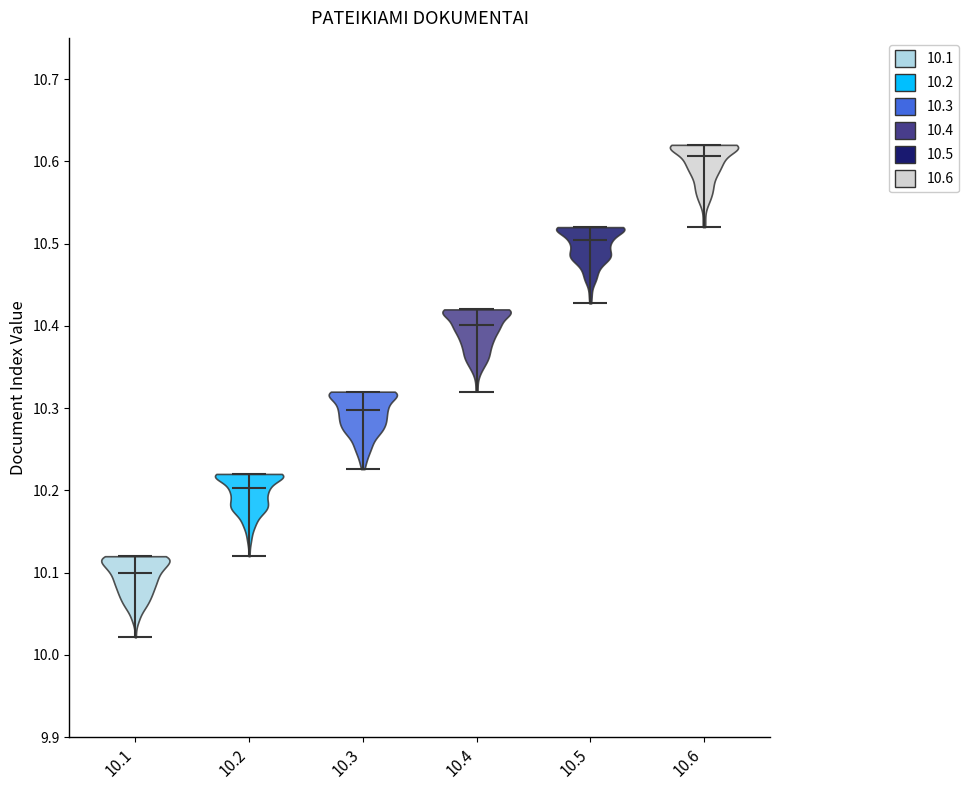

Reading left to right, read every violin against the y-axis: where its median line is, and the lowest and highest points it reaches. The values are not printed on the chart, so give them approximately, as read against the axis.

10.1: median line 10.10, lowest point 10.02, highest point 10.12
10.2: median line 10.20, lowest point 10.12, highest point 10.22
10.3: median line 10.30, lowest point 10.23, highest point 10.32
10.4: median line 10.40, lowest point 10.32, highest point 10.42
10.5: median line 10.50, lowest point 10.43, highest point 10.52
10.6: median line 10.61, lowest point 10.52, highest point 10.62